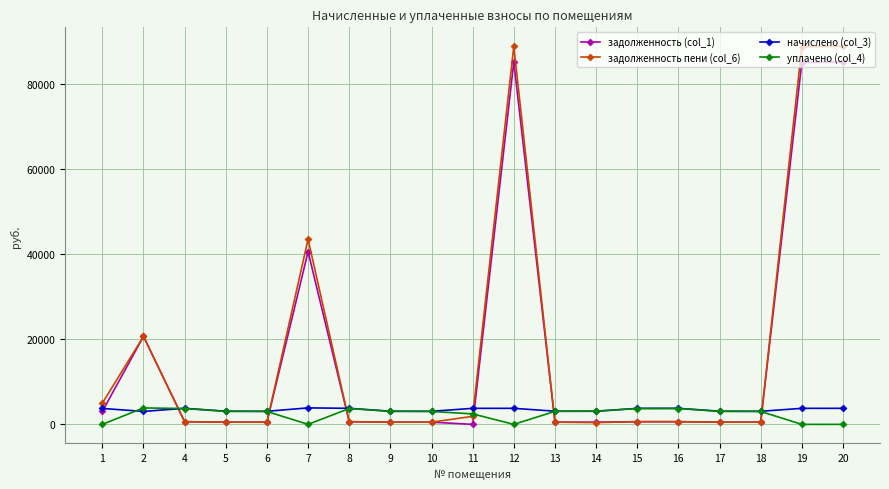

What is the spread (max minus min) of values at 19?

88652.4